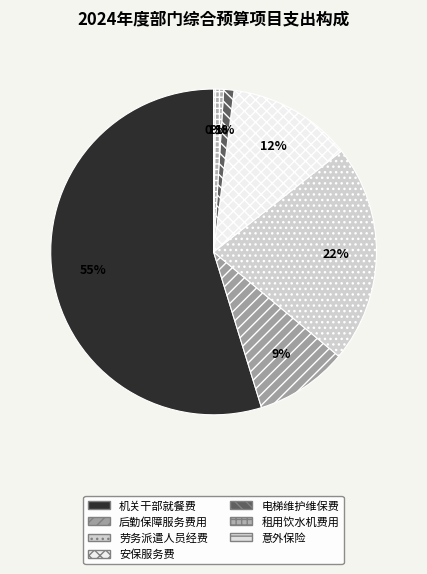

Is 意外保险 the majority of the pie?

No